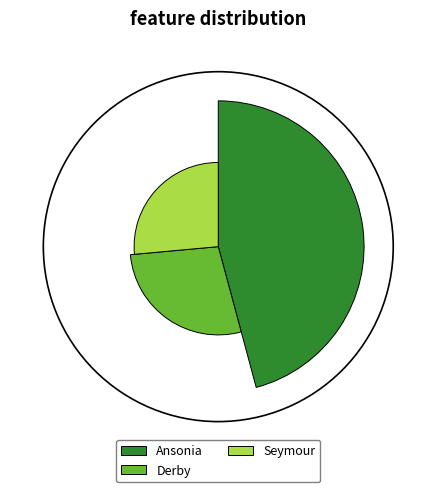

The Seymour slice represents 36% of the pie. True or false?

False